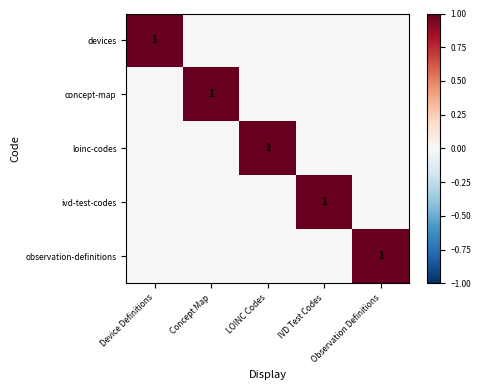

Which series has the largest total across all categories?

devices